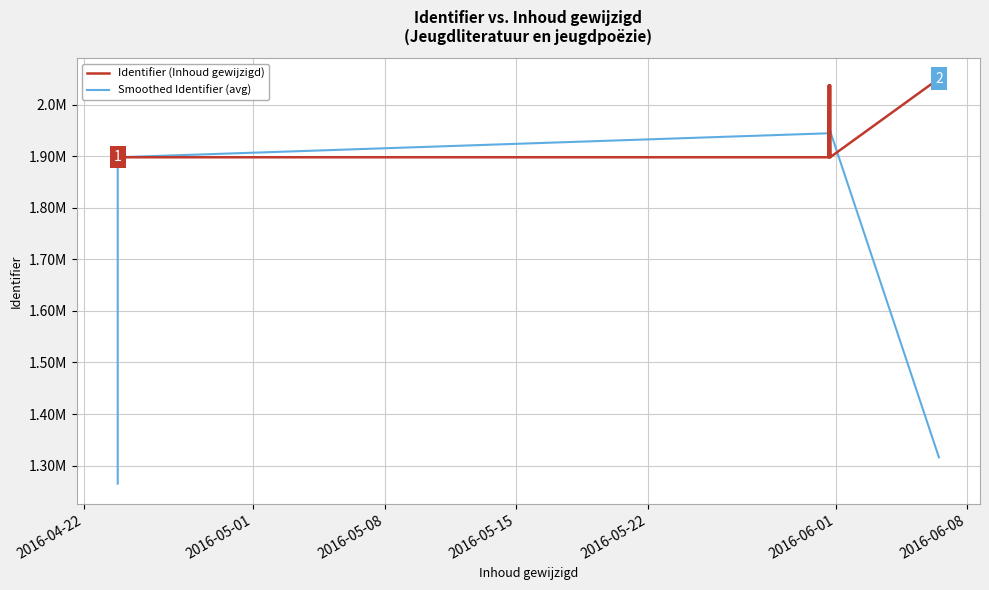

Which series has the largest range (max minus min)?

Smoothed Identifier (avg)